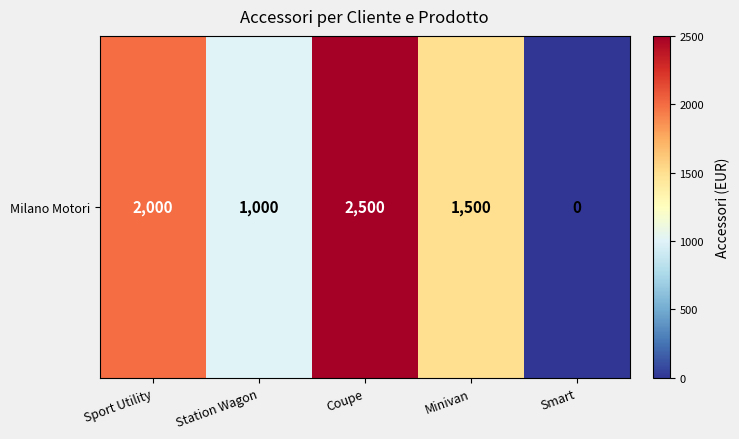

At which label is the value closest to 1250?

Station Wagon